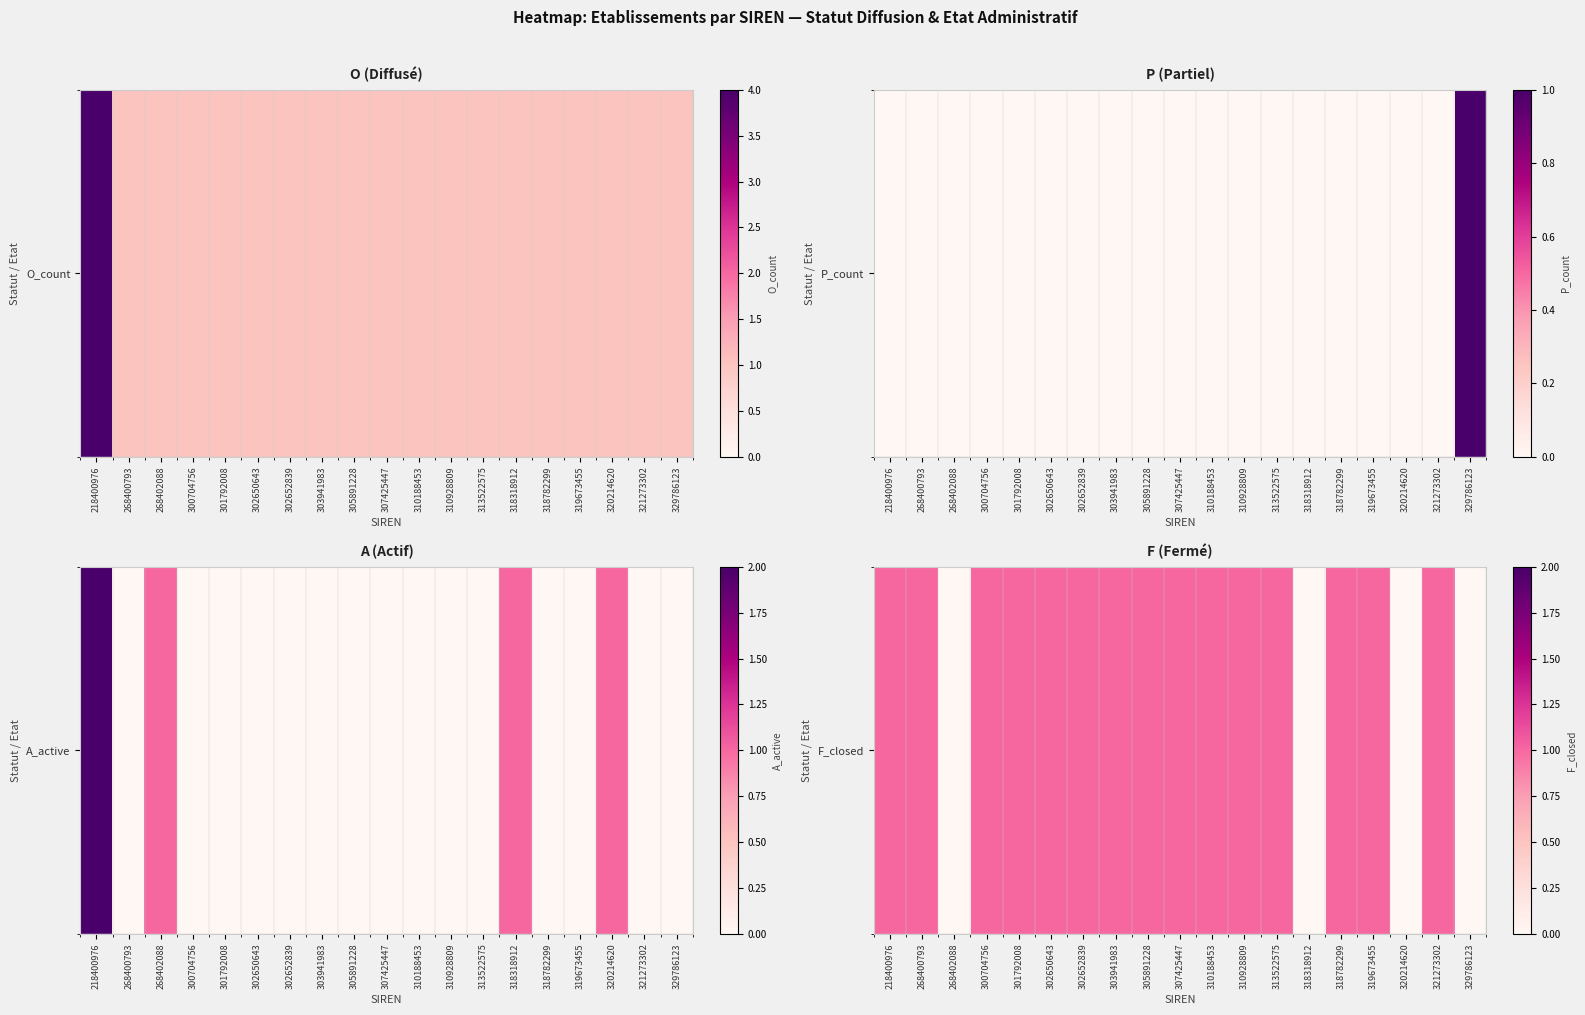

Reading left to right, what are all the values shown in this chart?

218400976=1	268400793=1	268402088=0	300704756=1	301792008=1	302650643=1	302652839=1	303941983=1	305891228=1	307425447=1	310188453=1	310928809=1	313522575=1	318318912=0	318782299=1	319673455=1	320214620=0	321273302=1	329786123=0